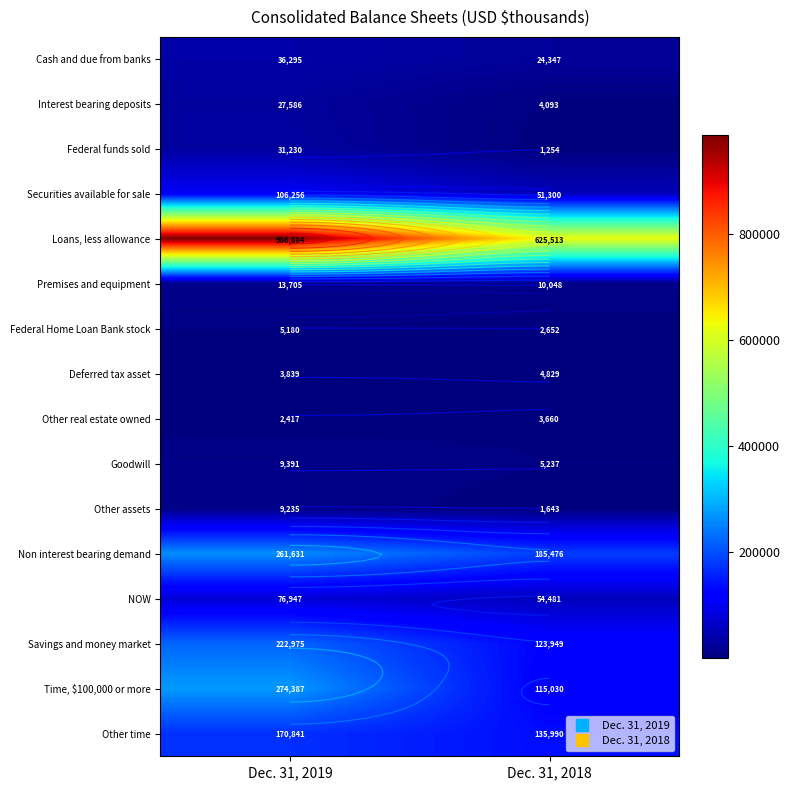

At Dec. 31, 2018, list the series in order from smallest to largest.

Federal funds sold, Other assets, Federal Home Loan Bank stock, Other real estate owned, Interest bearing deposits, Deferred tax asset, Goodwill, Premises and equipment, Cash and due from banks, Securities available for sale, NOW, Time, $100,000 or more, Savings and money market, Other time, Non interest bearing demand, Loans, less allowance